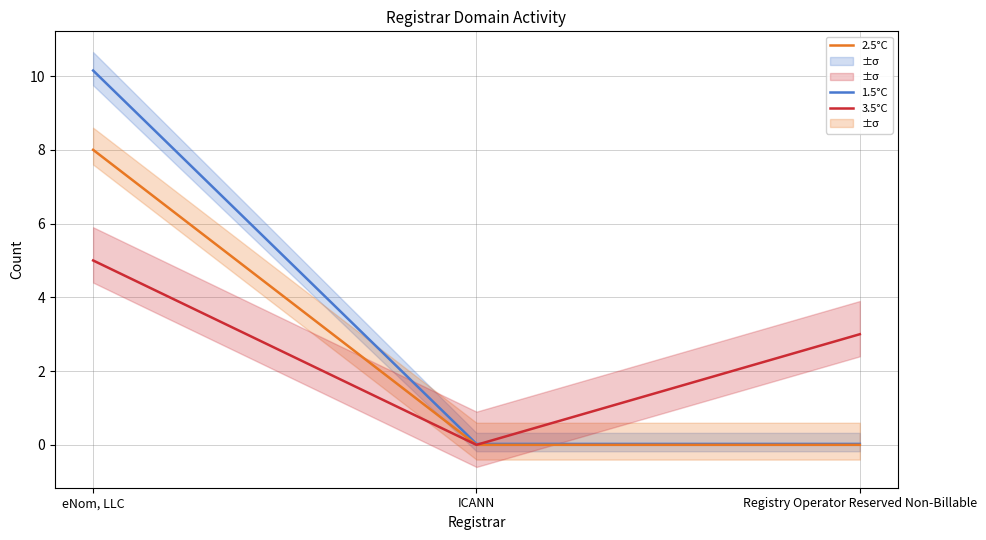

Which category has the highest value across all series?

eNom, LLC